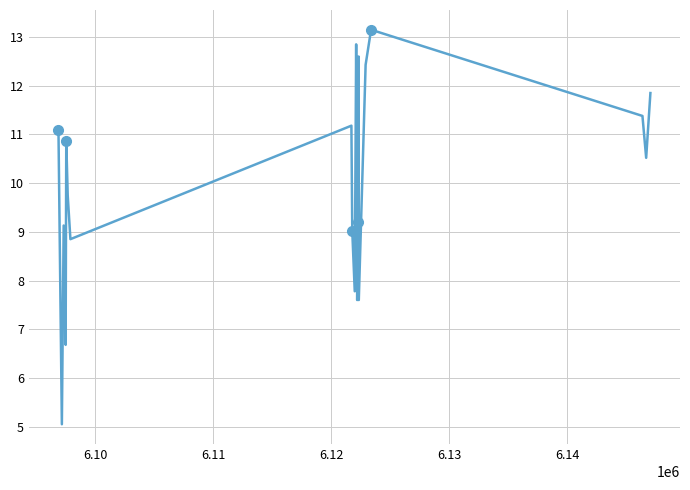

What is the value of the 4th point from the left?

6.7